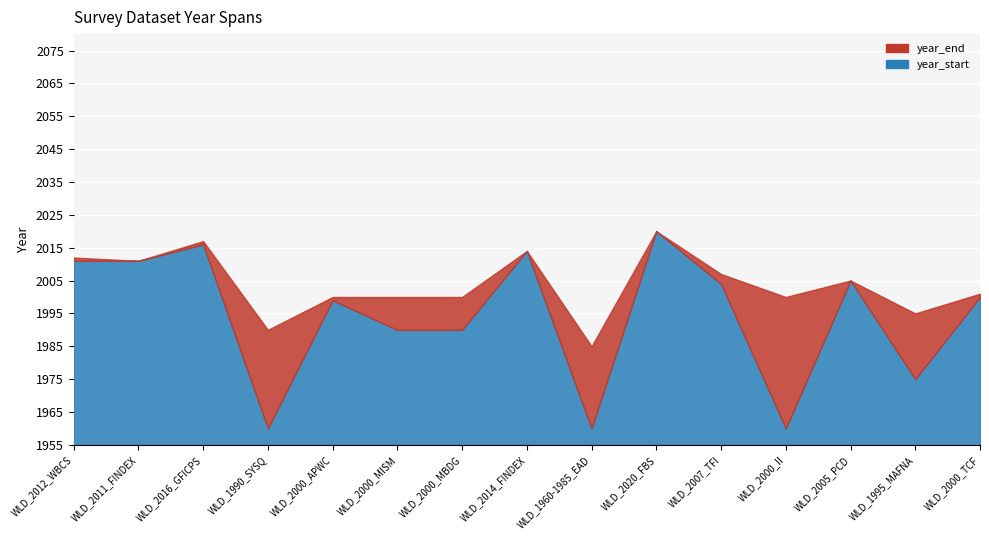

What is the label of the 4th point from the left?

WLD_1990_SYSQ